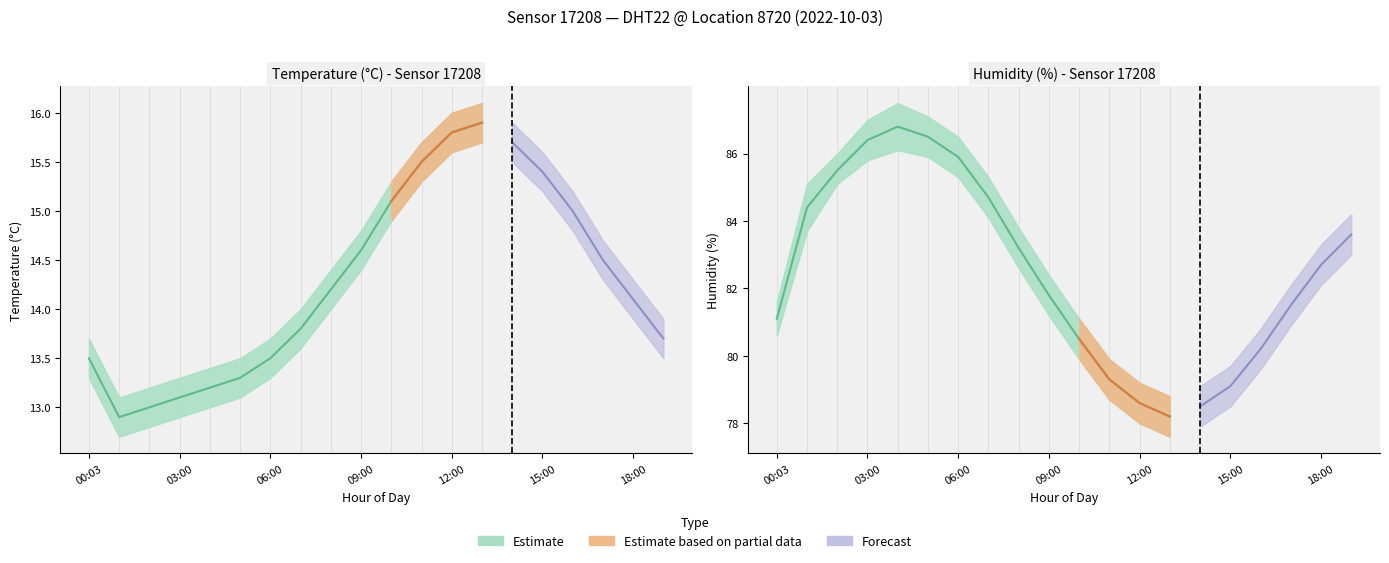

At which category does the chart reach its minimum across all series?

01:00